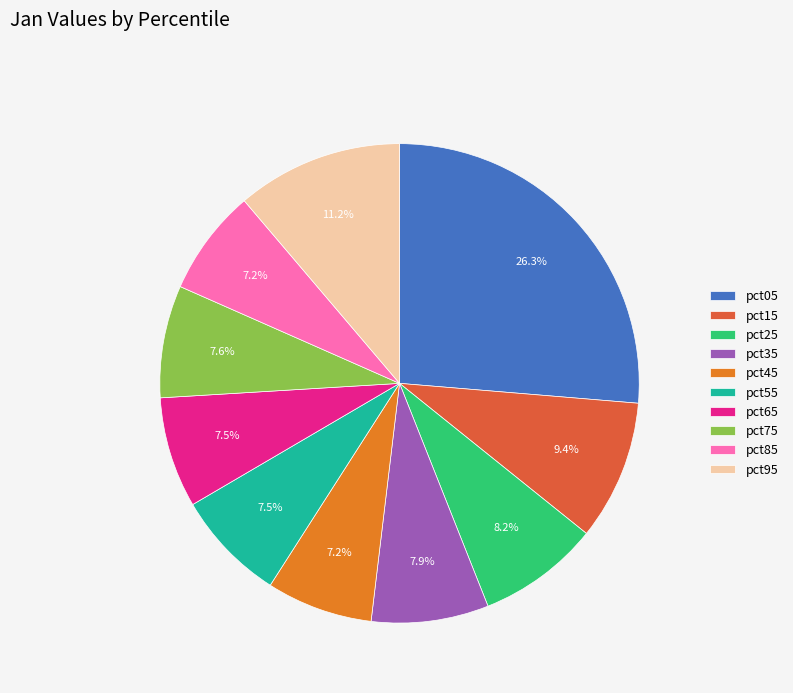

How many segments does this pie chart have?

10